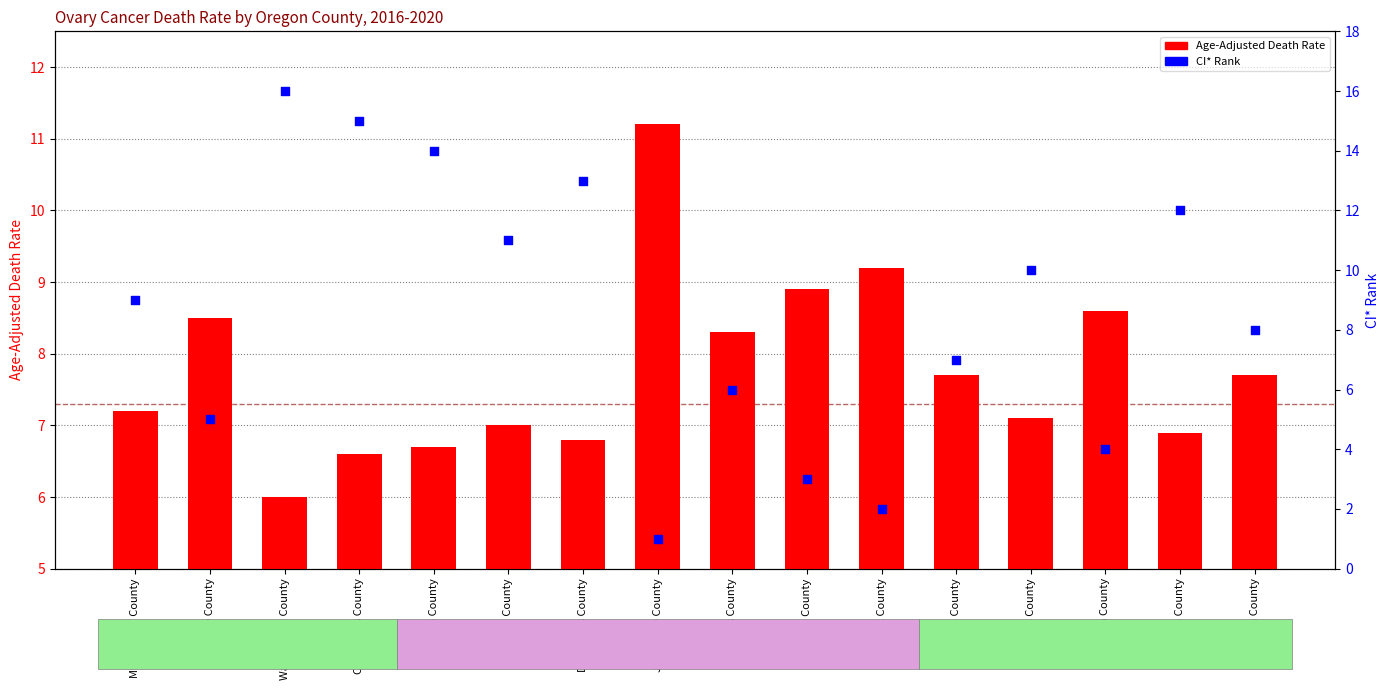

Which series has the largest total across all categories?

CI*Rank